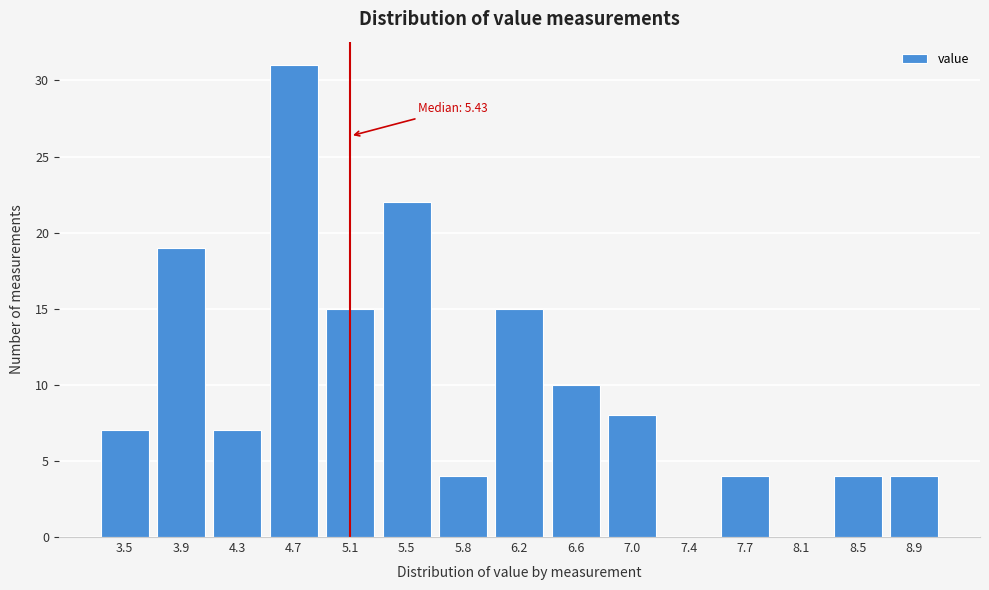

Reading right to left, extract all data points from this chart.

8.9=4	8.5=4	8.1=0	7.7=4	7.4=0	7.0=8	6.6=10	6.2=15	5.8=4	5.5=22	5.1=15	4.7=31	4.3=7	3.9=19	3.5=7